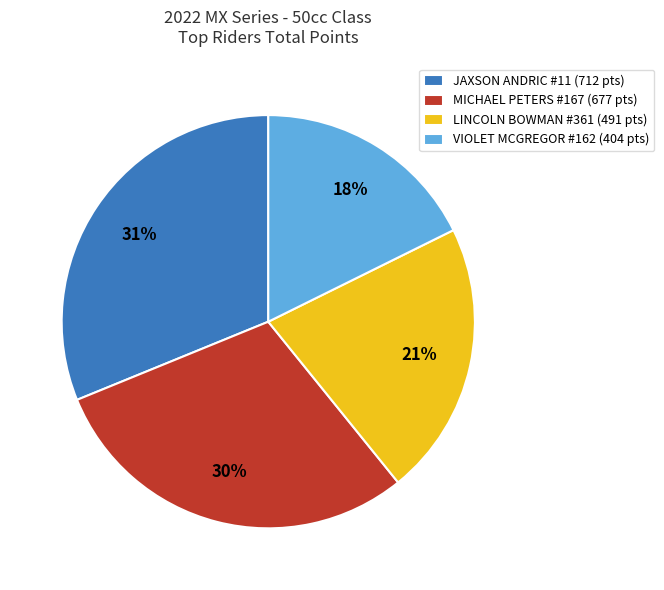

To the nearest percent, what percentage of the pie is MICHAEL PETERS #167 (677 pts)?

30%